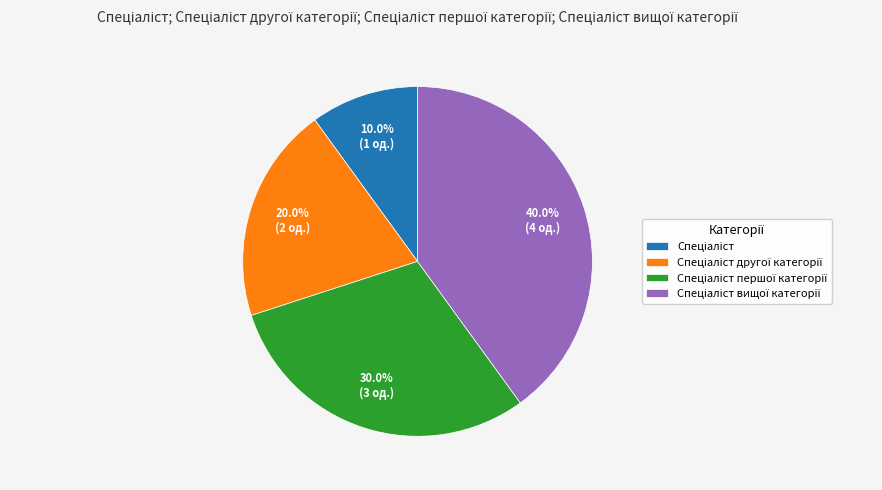

Is there a majority slice in this chart?

No